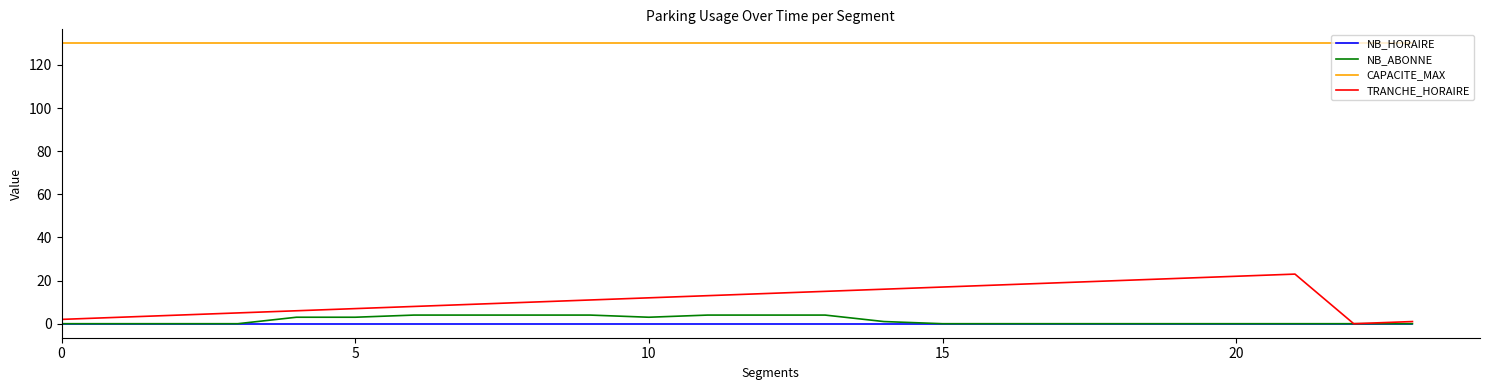

What is the maximum value shown in the chart?

130